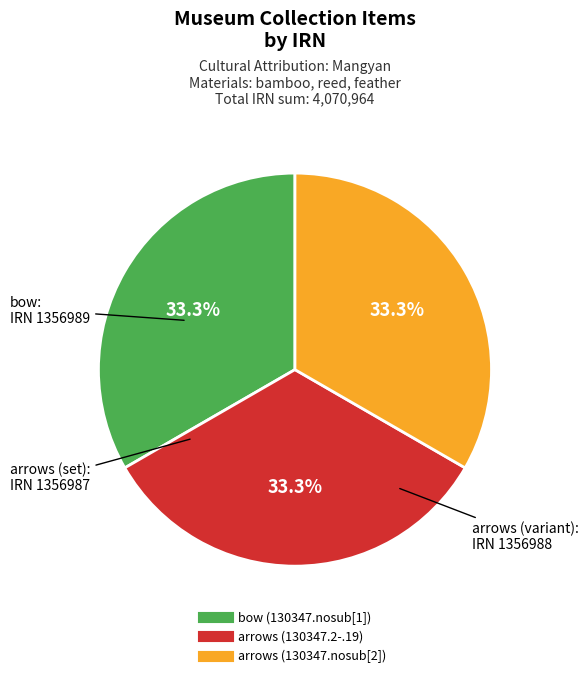

Approximately how many times larger is the value at bow (130347.nosub[1]) compared to arrows (130347.nosub[2])?

1.0